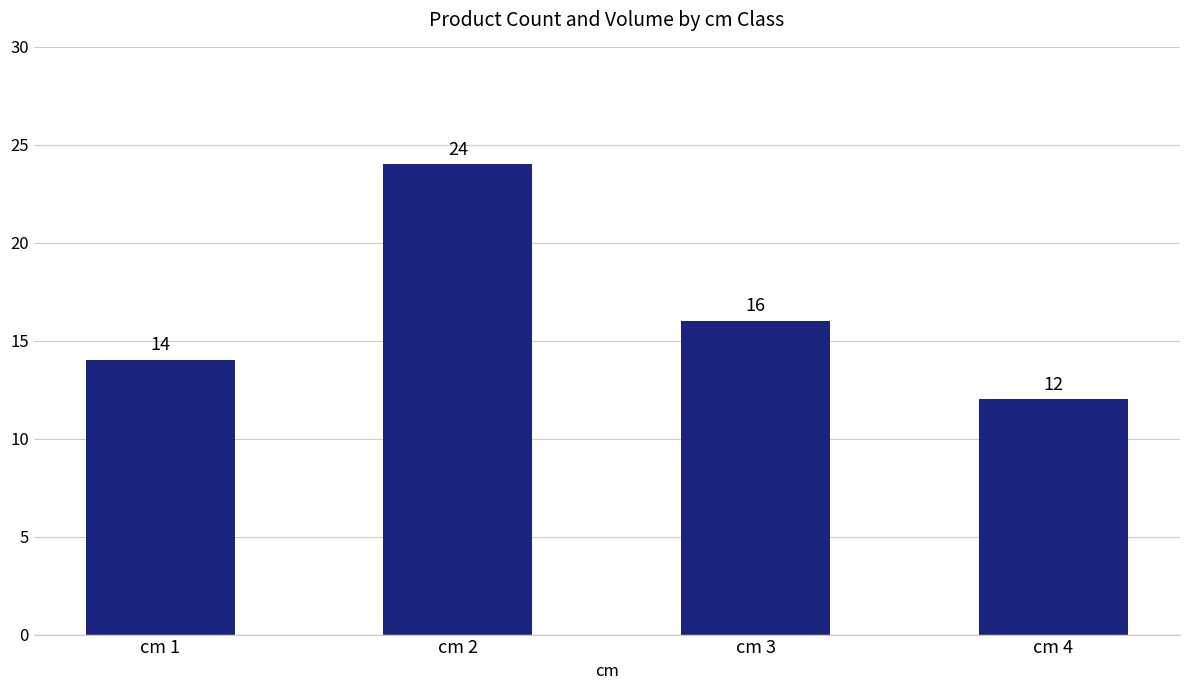

Is it true that the value at cm 4 is 12?

True